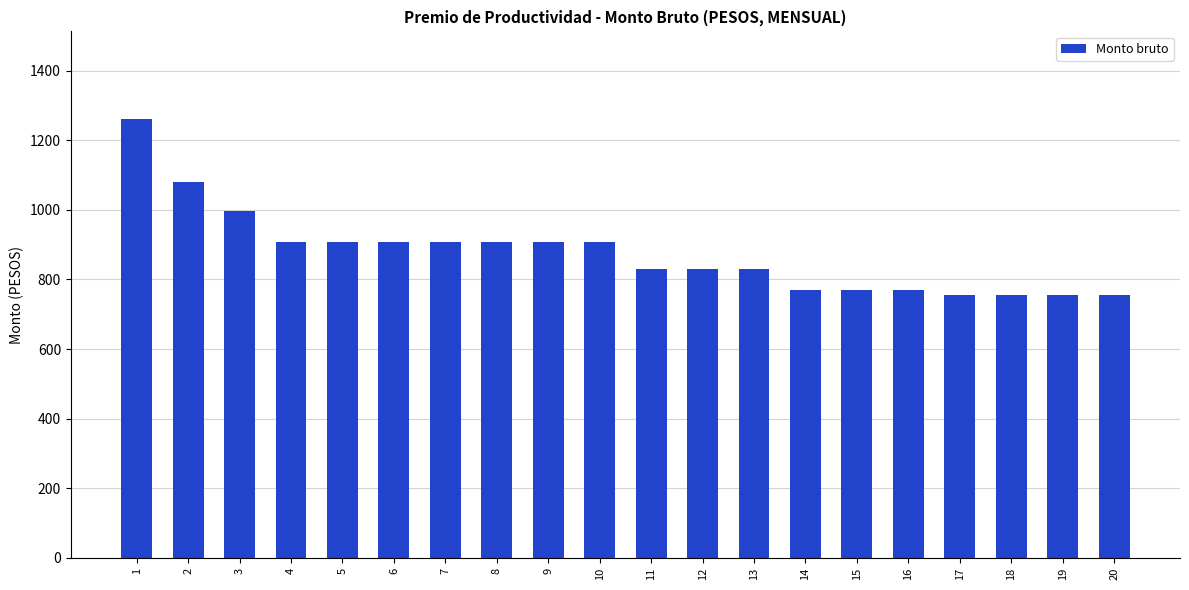

Reading left to right, extract all data points from this chart.

1260.3	1079.5	996.6	906.2	906.2	906.2	906.2	906.2	906.2	906.2	830.9	830.9	830.9	770.6	770.6	770.6	755.6	755.6	755.6	755.6